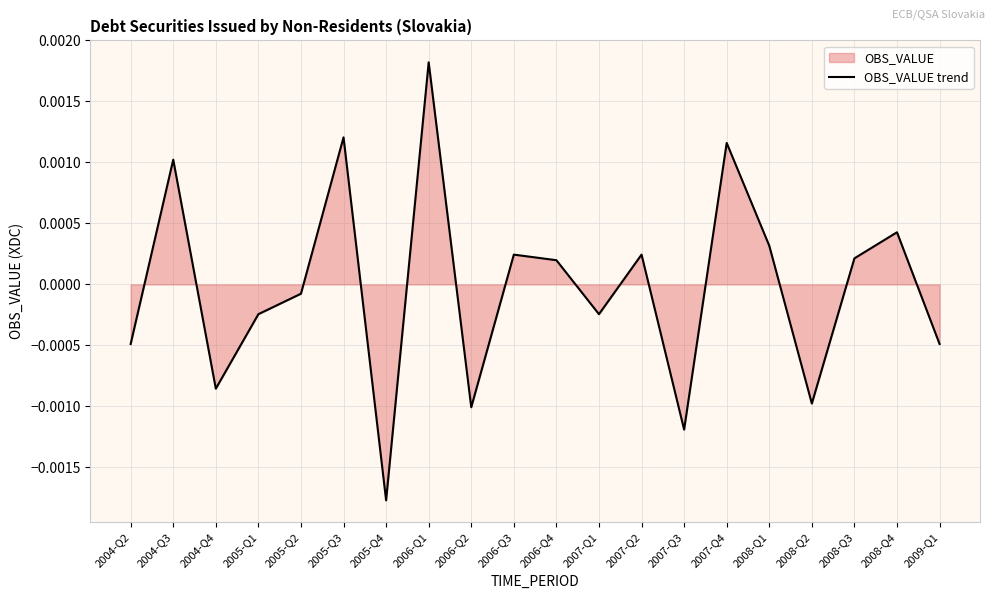

How many lines are shown in the chart?

1